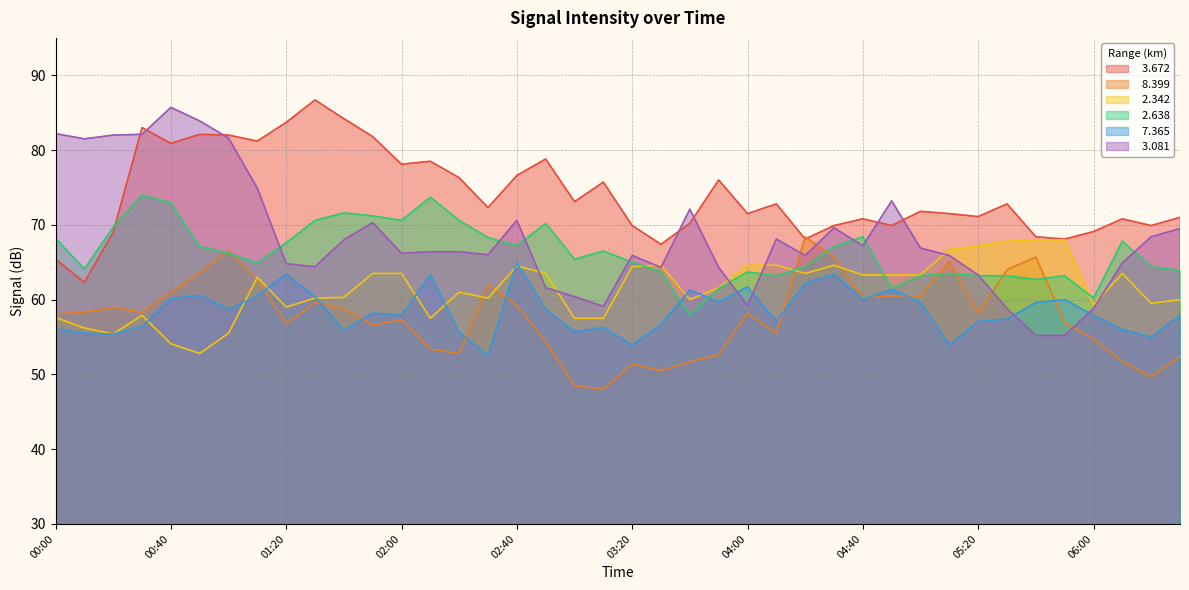

How many series are shown in this chart?

6